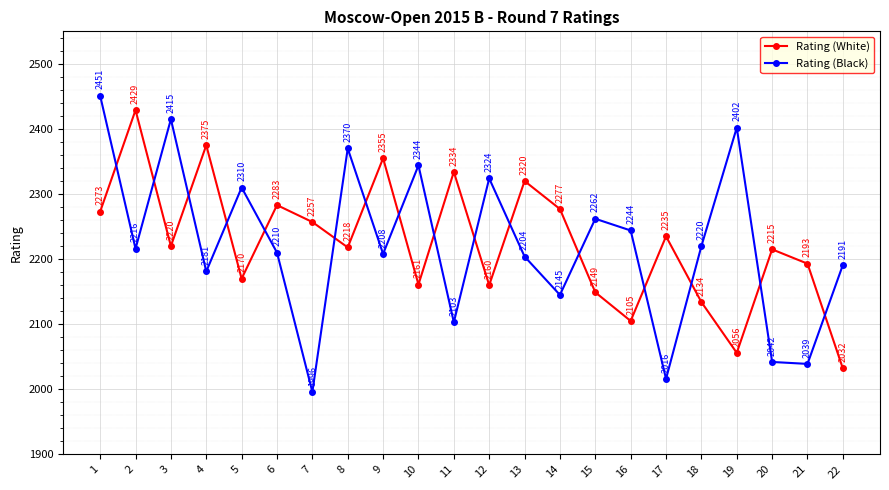

True or false: Rating (White) has a value of 2355 at 9.

True